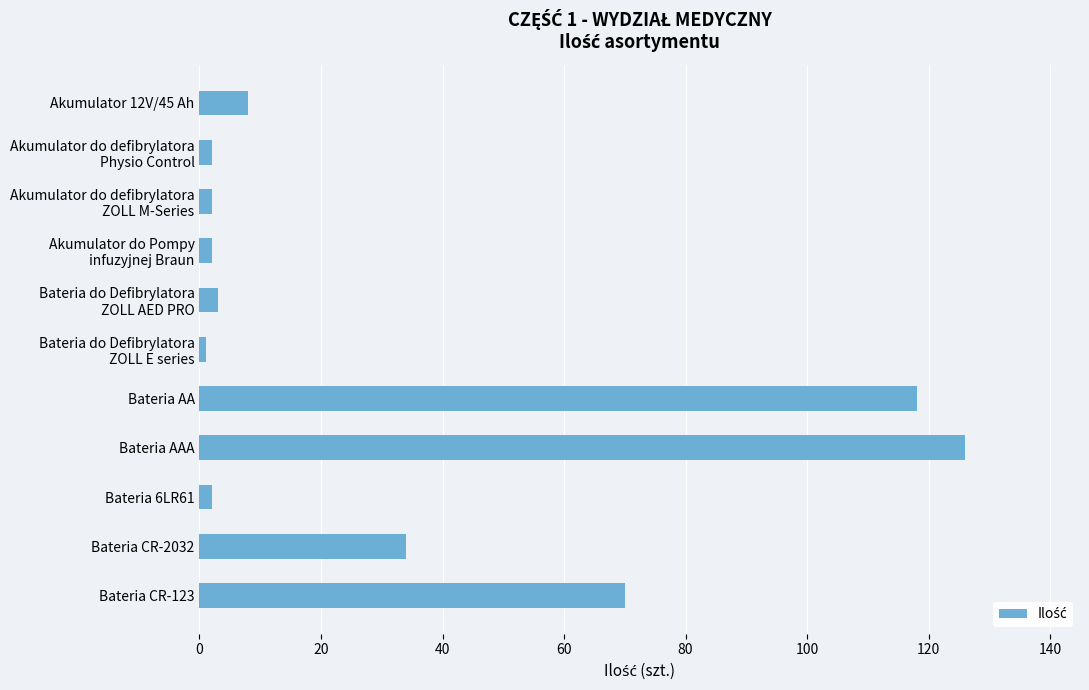

Where is the data nearest to the value 63?

Bateria CR-123